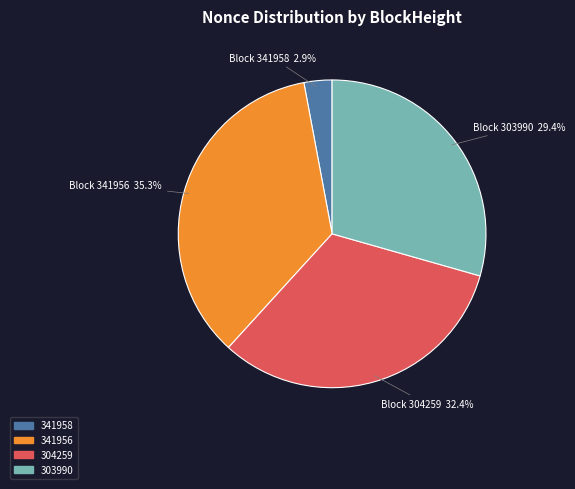

To the nearest percent, what is the difference between the 341958 and 303990 slice percentages?

26%